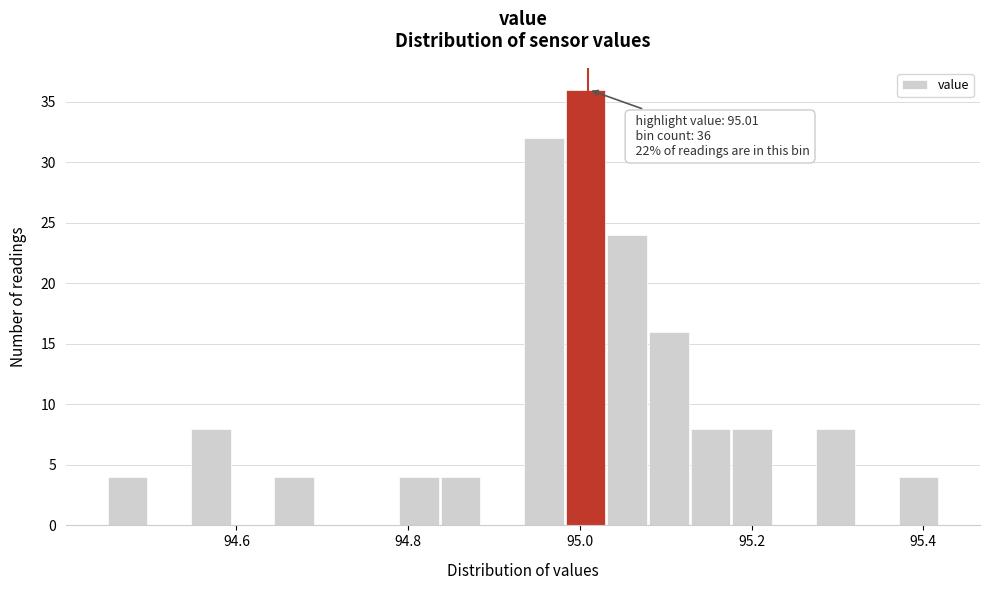

Around what value on the x-axis is the tallest bar? Give the approximate position of its centre, as read against the axis.

95.00